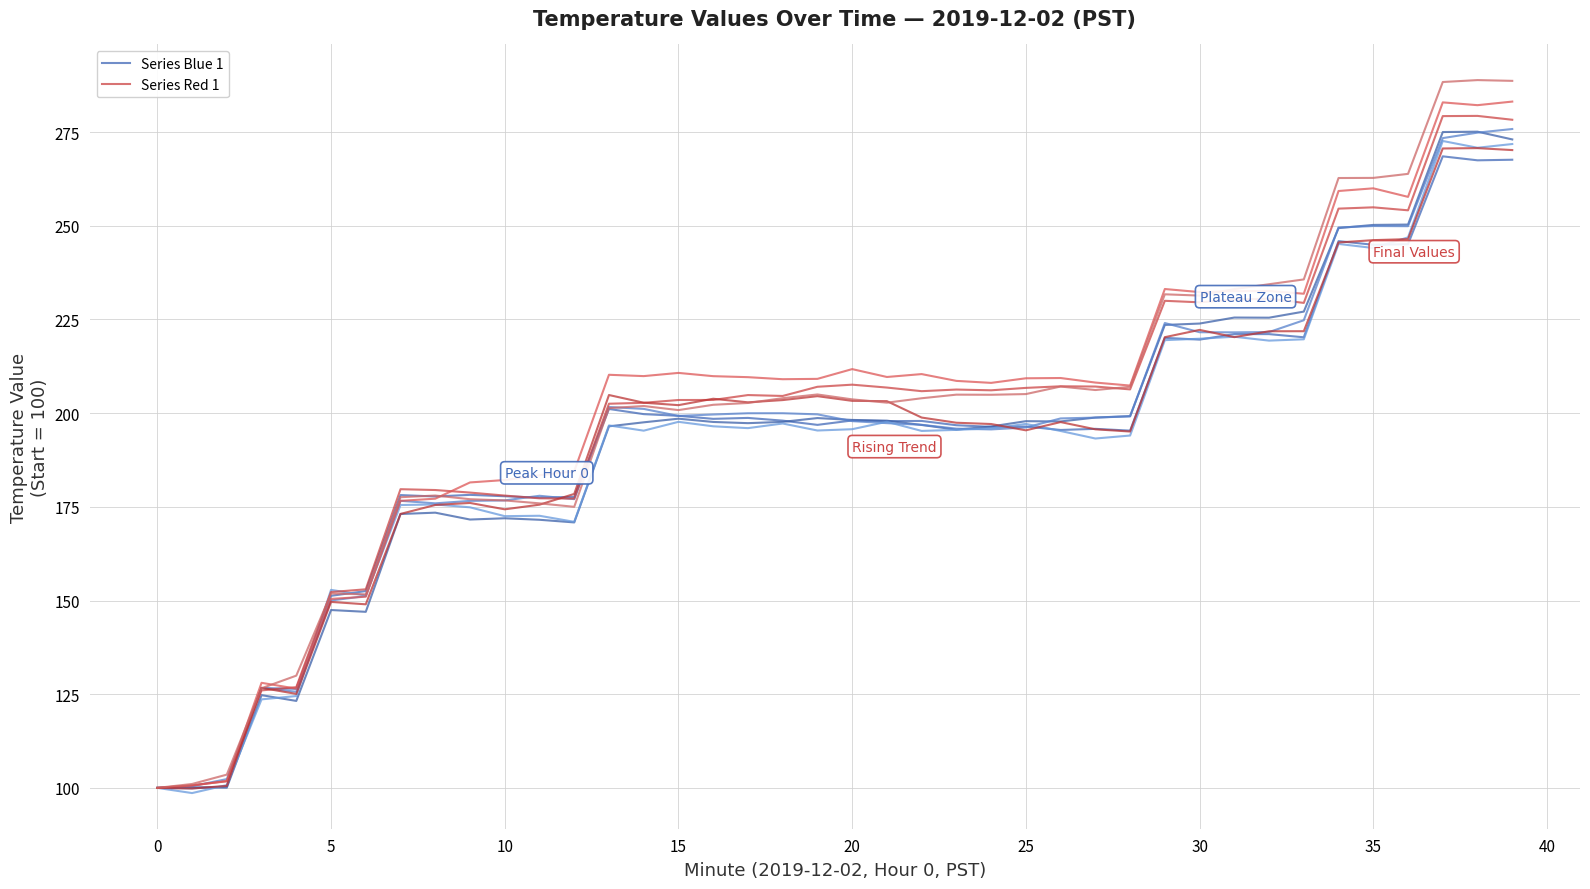

What is the label of the 13th point from the left?

12